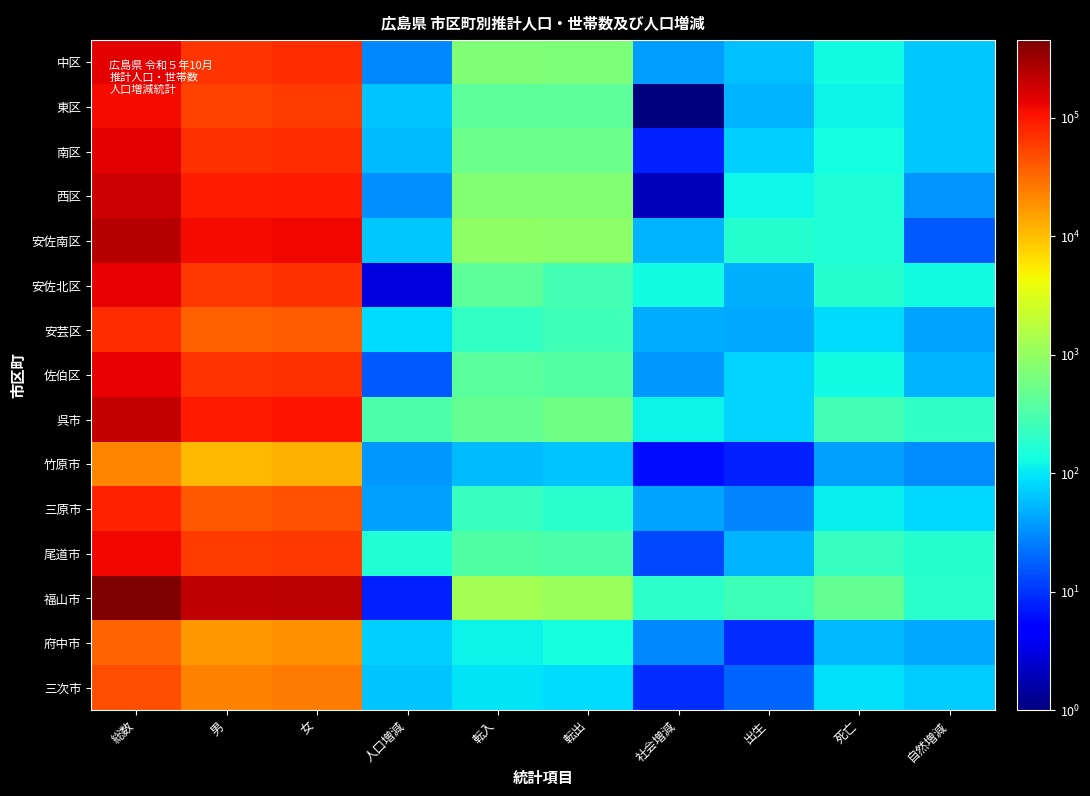

At which category is the sum across all series the highest?

総数